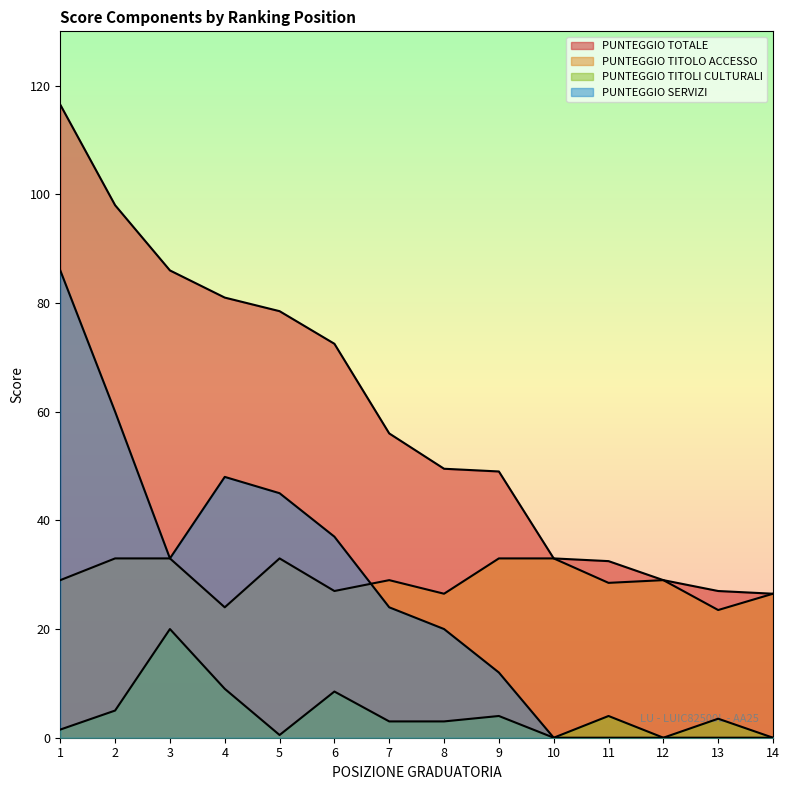

Is the value of PUNTEGGIO SERVIZI at 13 greater than the value of PUNTEGGIO TITOLI CULTURALI at 12?

No